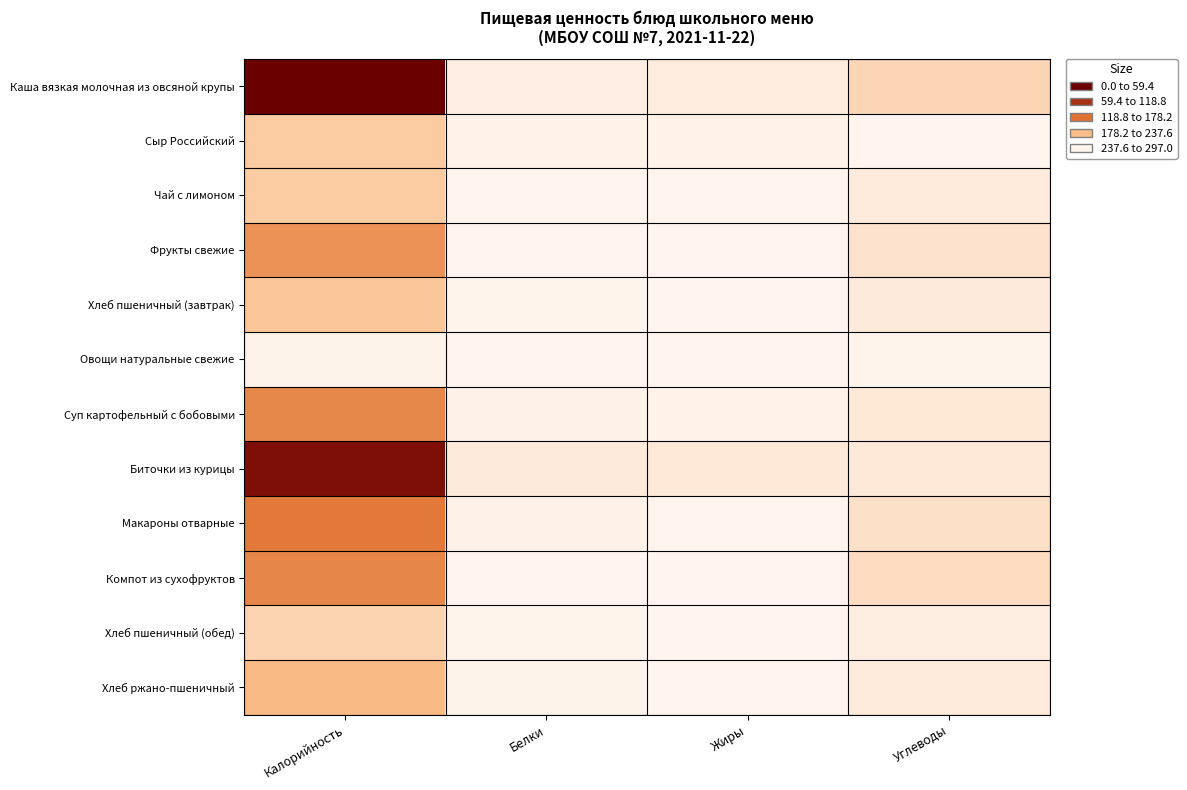

Reading right to left, extract all data points from this chart.

Каша вязкая молочная из овсяной крупы: Углеводы=42.2	Жиры=10.5	Белки=8.2	Калорийность=297.0
Сыр Российский: Углеводы=0.0	Жиры=4.5	Белки=3.5	Калорийность=56.0
Чай с лимоном: Углеводы=13.6	Жиры=0.0	Белки=0.2	Калорийность=56.0
Фрукты свежие: Углеводы=24.5	Жиры=1.0	Белки=1.0	Калорийность=118.0
Хлеб пшеничный (завтрак): Углеводы=14.9	Жиры=0.3	Белки=2.3	Калорийность=63.8
Овощи натуральные свежие: Углеводы=2.1	Жиры=0.0	Белки=0.3	Калорийность=3.0
Суп картофельный с бобовыми: Углеводы=18.4	Жиры=4.3	Белки=4.7	Калорийность=127.0
Биточки из курицы: Углеводы=17.1	Жиры=16.3	Белки=14.7	Калорийность=273.0
Макароны отварные: Углеводы=28.5	Жиры=0.7	Белки=5.4	Калорийность=141.9
Компот из сухофруктов: Углеводы=33.6	Жиры=0.0	Белки=0.6	Калорийность=129.4
Хлеб пшеничный (обед): Углеводы=9.9	Жиры=0.2	Белки=1.5	Калорийность=45.0
Хлеб ржано-пшеничный: Углеводы=12.8	Жиры=1.0	Белки=2.6	Калорийность=78.0